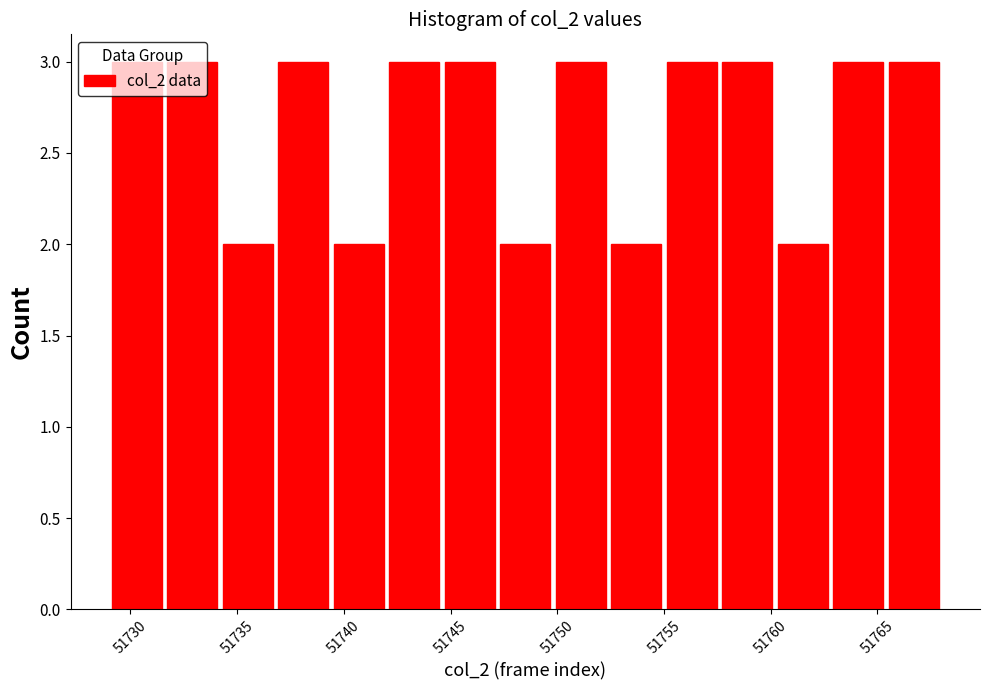

How tall is the bar that spans 51742.0 to 51744.6 on the x-axis? Neither the bar edges nor the heights are printed on the chart, so give them approximately, as read against the axes.

3